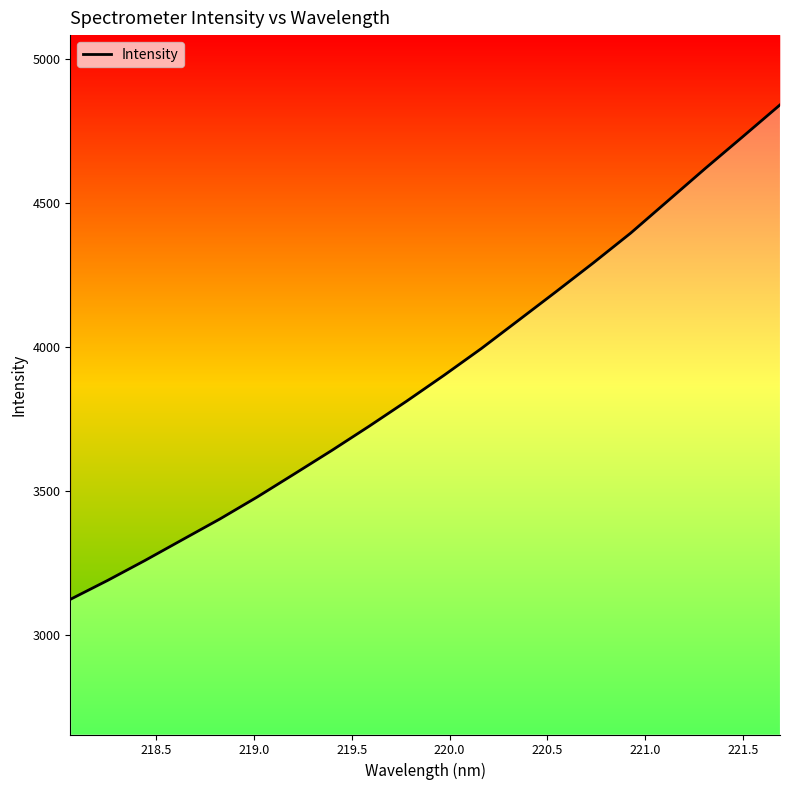

What is the difference between the second highest and second lowest values?

1539.1